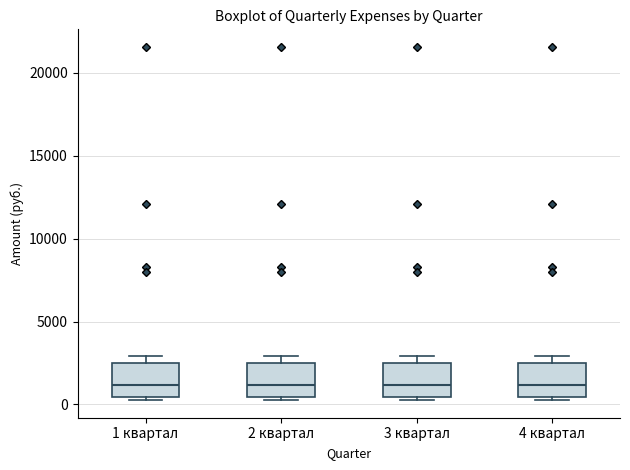

Reading left to right, read every box against the y-axis: the position of its median line, the range the box covers, and the ends of its whiskers. The values are not printed on the chart, so give them approximately, as read against the axis.

1 квартал: median 1000, box 500 to 2500, whiskers 500 (just below the box's lower edge) to 3000
2 квартал: median 1000, box 500 to 2500, whiskers 500 (just below the box's lower edge) to 3000
3 квартал: median 1000, box 500 to 2500, whiskers 500 (just below the box's lower edge) to 3000
4 квартал: median 1000, box 500 to 2500, whiskers 500 (just below the box's lower edge) to 3000